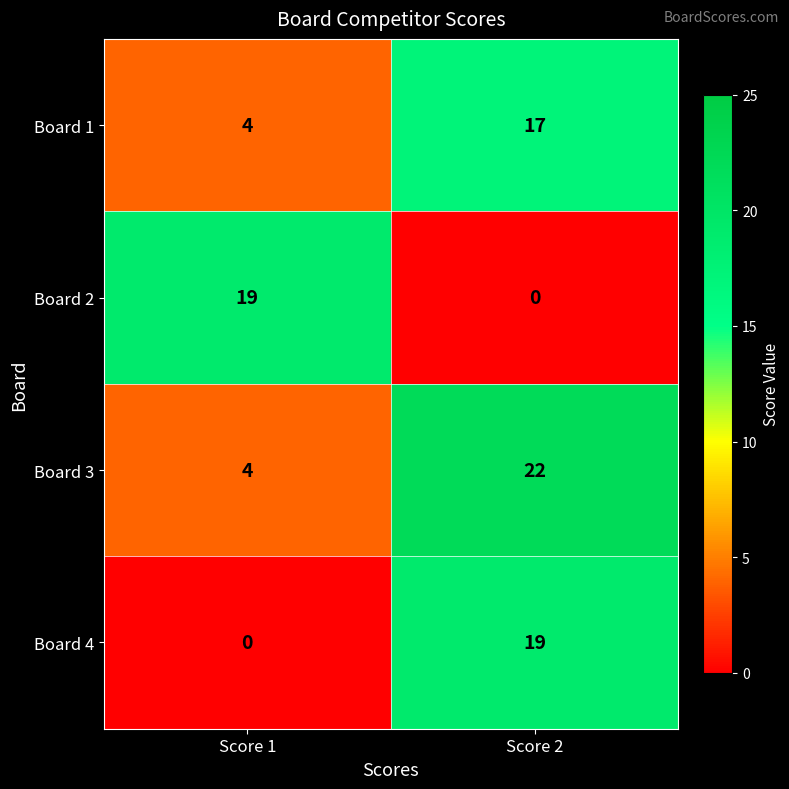

How many categories are shown in the chart?

2